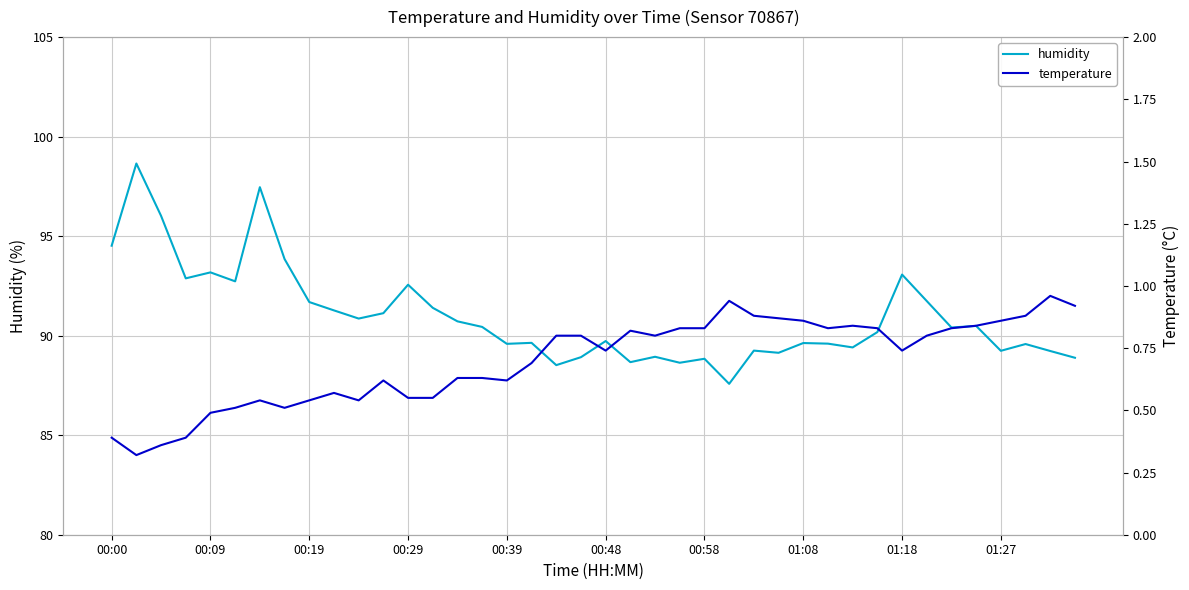

What is the sum of all temperature values?

27.9